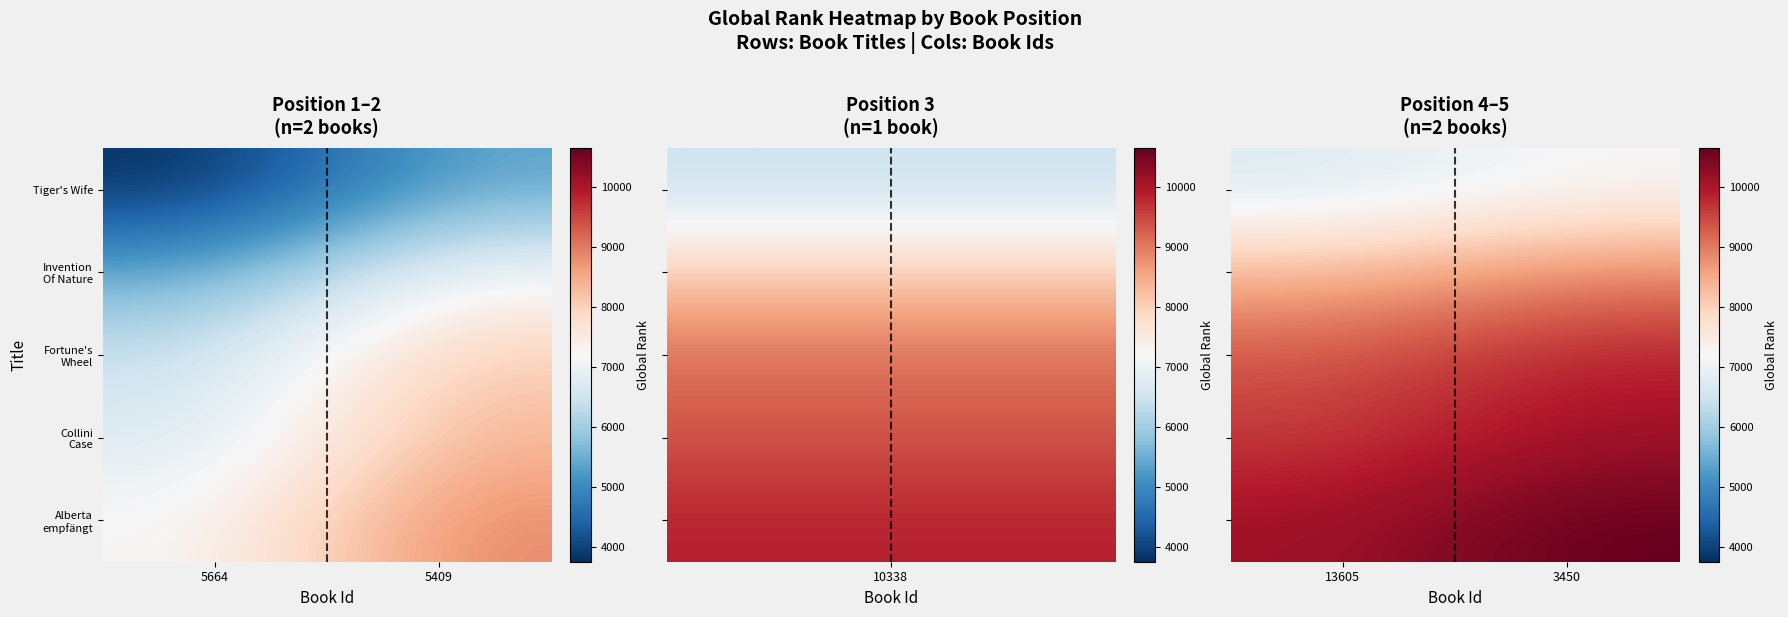

What is the difference between the maximum and minimum values in the Alberta empfängt series?

519